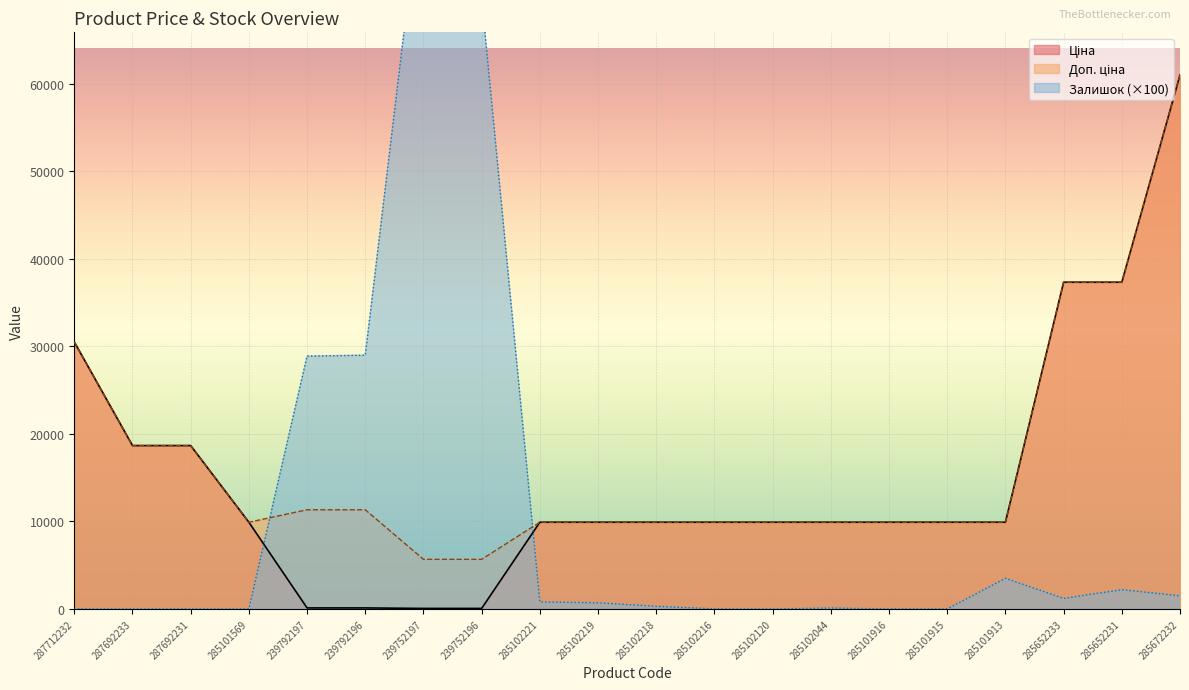

At which label is Ціна closest to 30540?

287712232